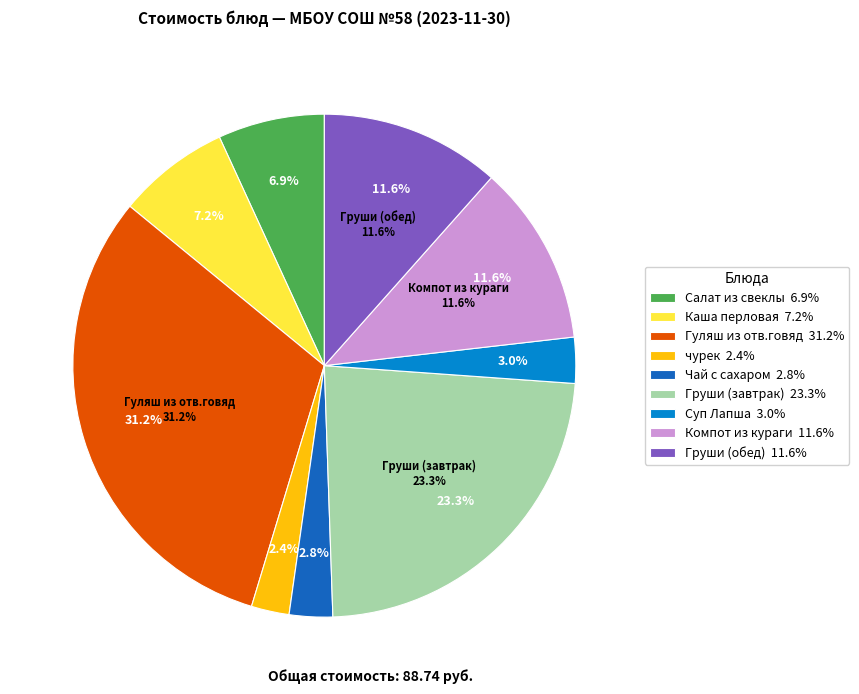

Combined, what portion of the pie is Салат из свеклы and Каша перловая?

14.1%